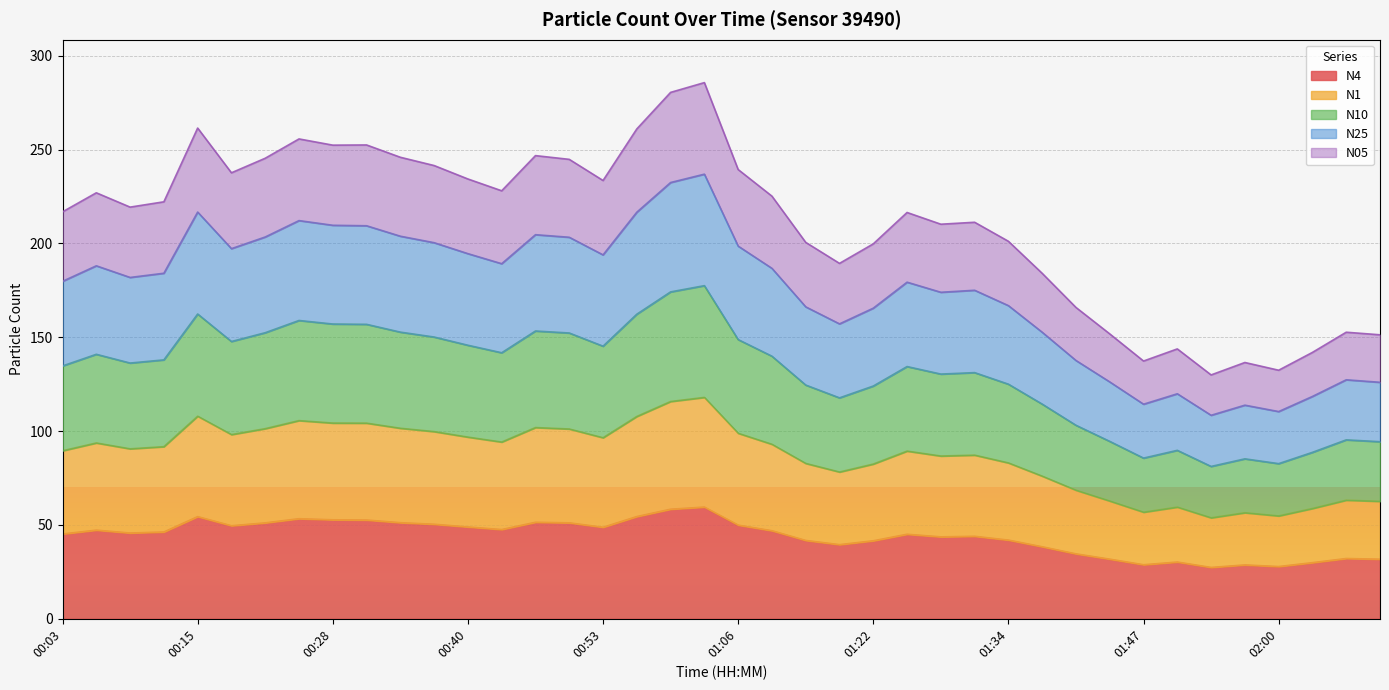

How many values in the N4 series are below 46?

20